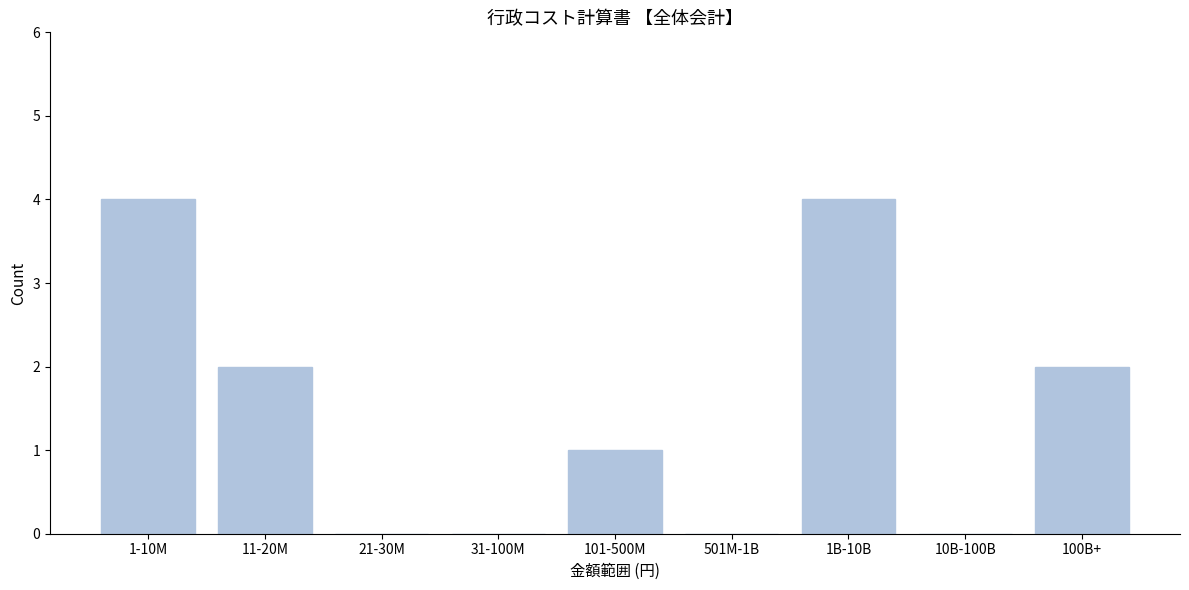

Reading right to left, what are all the values shown in this chart?

100B+=2	10B-100B=0	1B-10B=4	501M-1B=0	101-500M=1	31-100M=0	21-30M=0	11-20M=2	1-10M=4